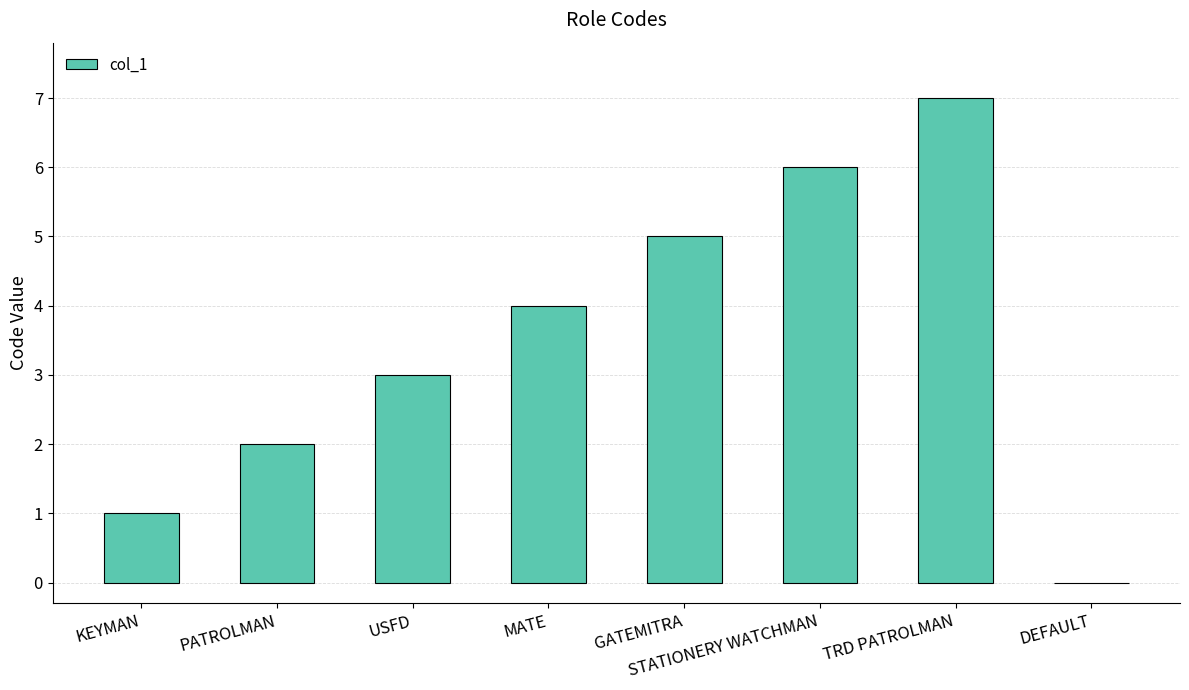

The value at DEFAULT is 0. True or false?

True